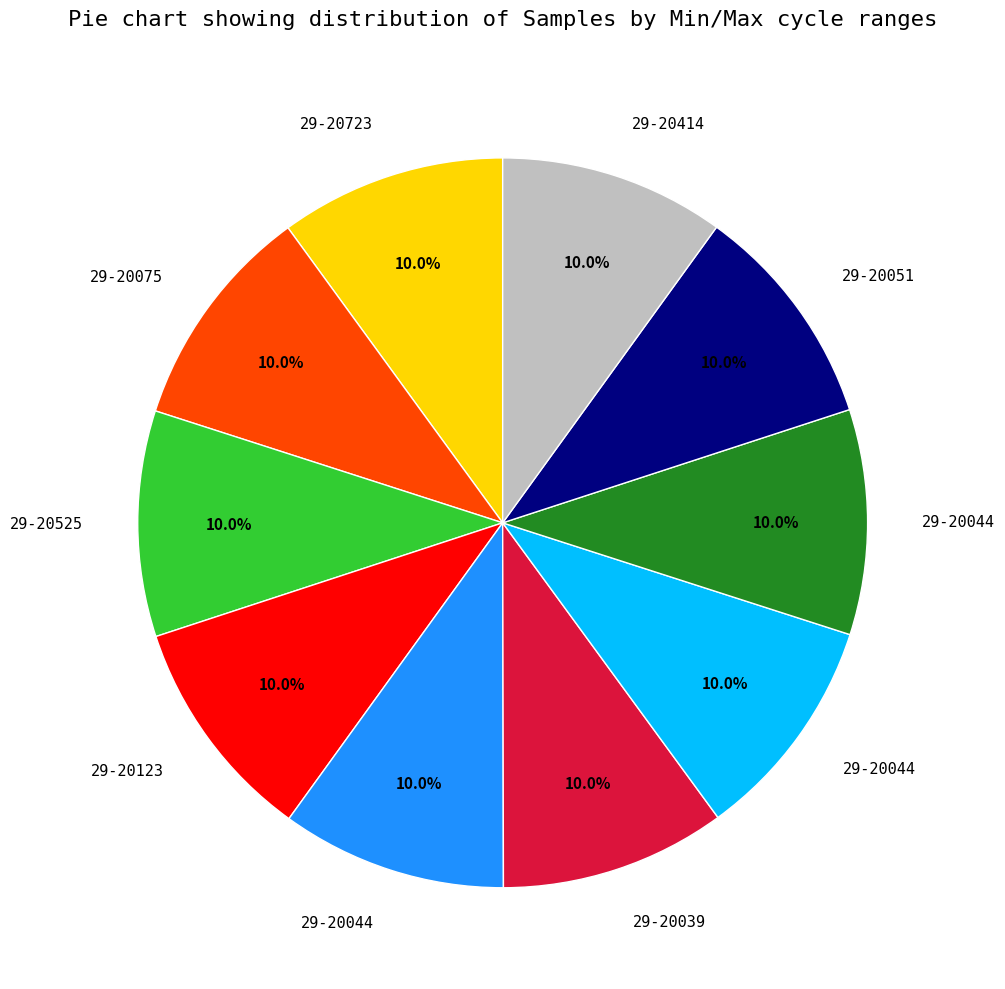

Is there any slice that represents more than half of the pie?

No